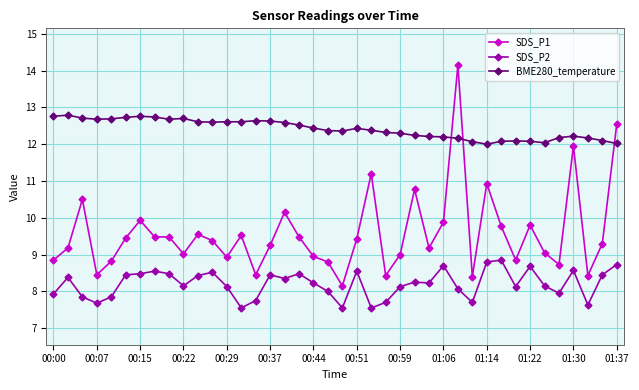

What is the greatest value displayed?

14.2